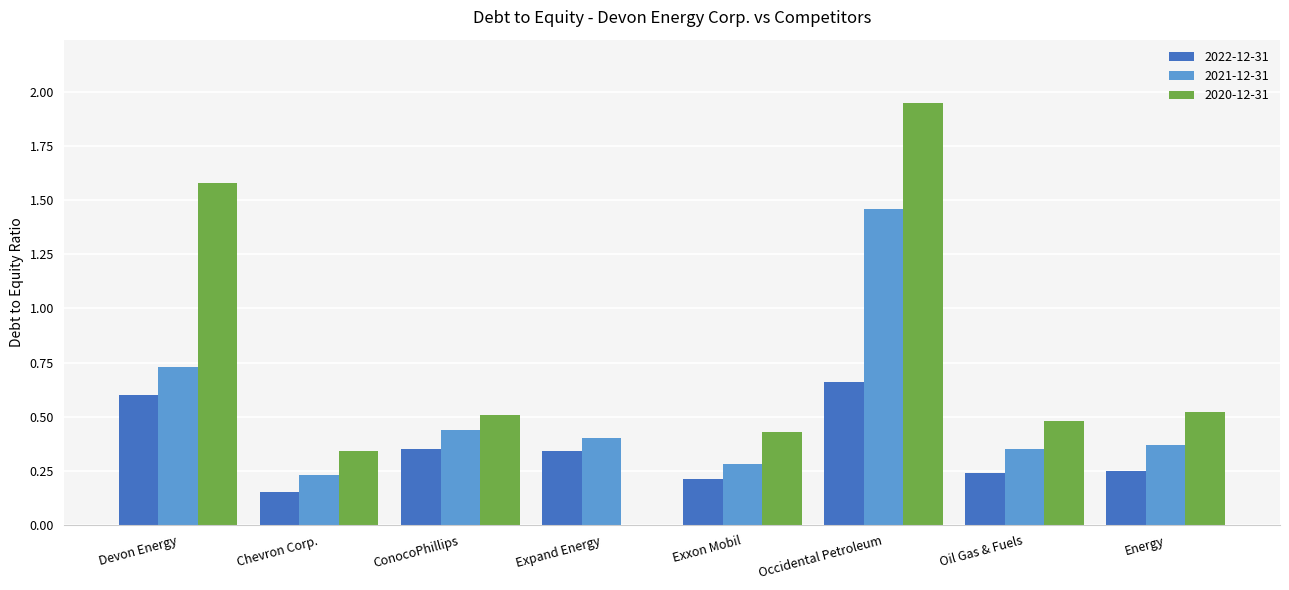

What is the difference between the 2021-12-31 values at Energy and Occidental Petroleum?

1.1